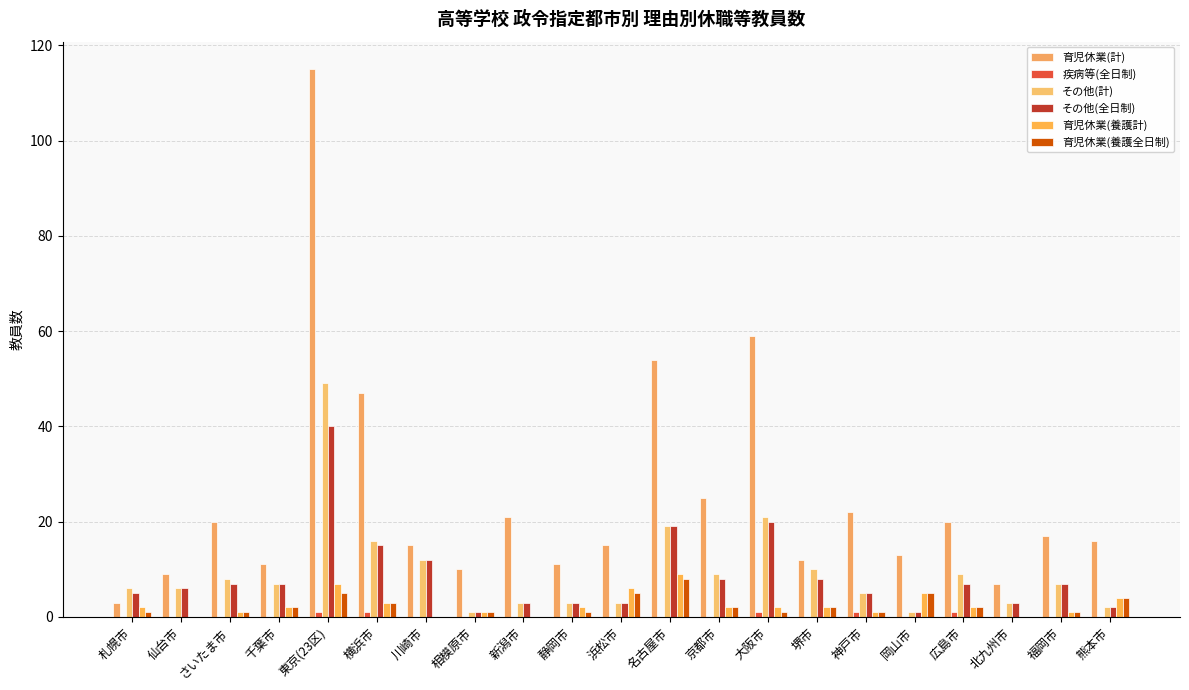

Count the number of data series in this chart.

6